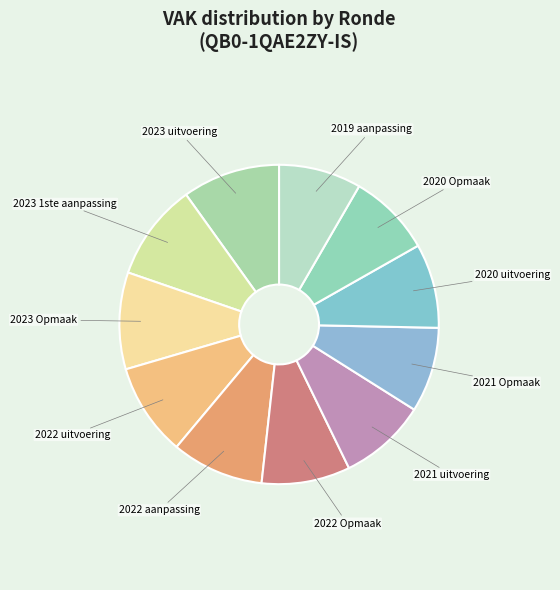

What is the ratio of the value at 2019 aanpassing to the value at 2023 1ste aanpassing?

0.8